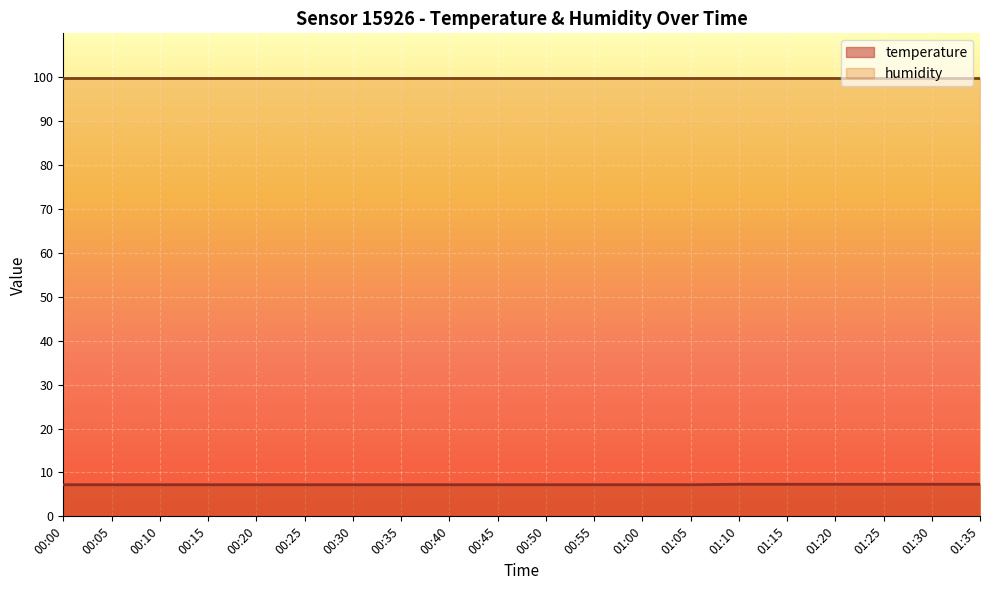

Which category has the lowest value across all series?

00:00